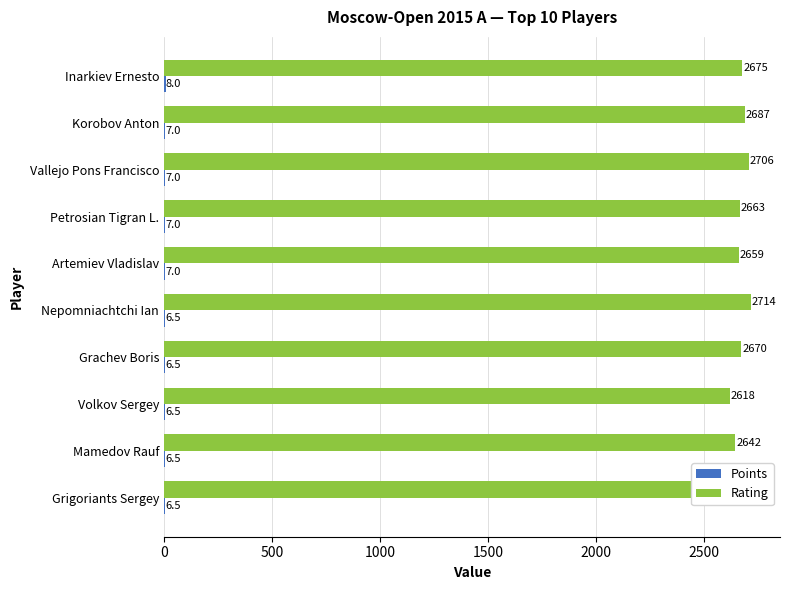

What are all the series names shown in the legend?

Points, Rating